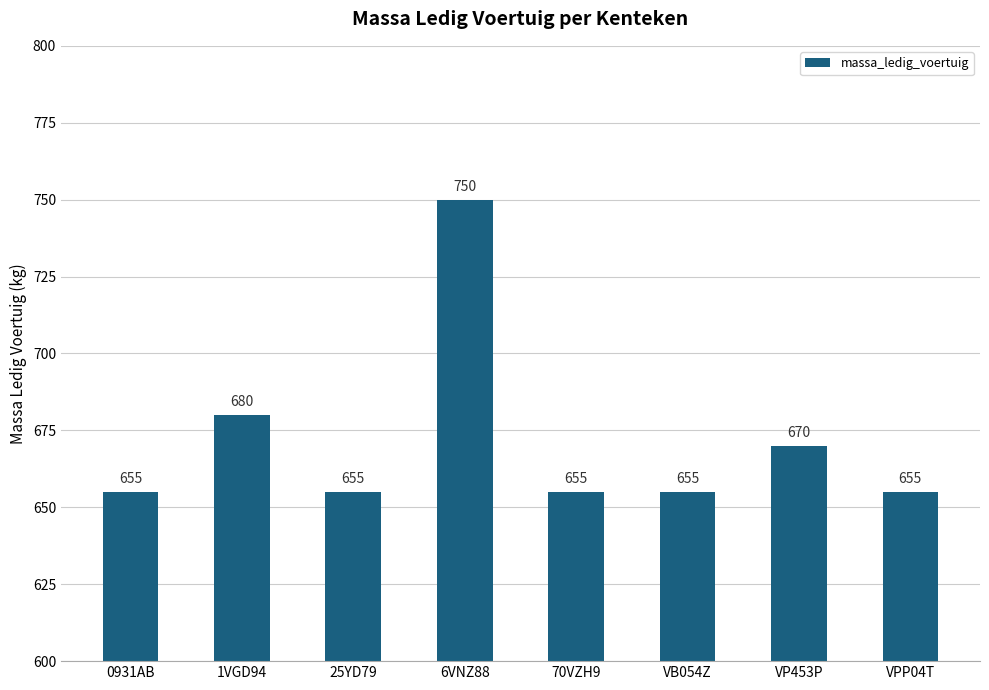

How many bars are there in total?

8